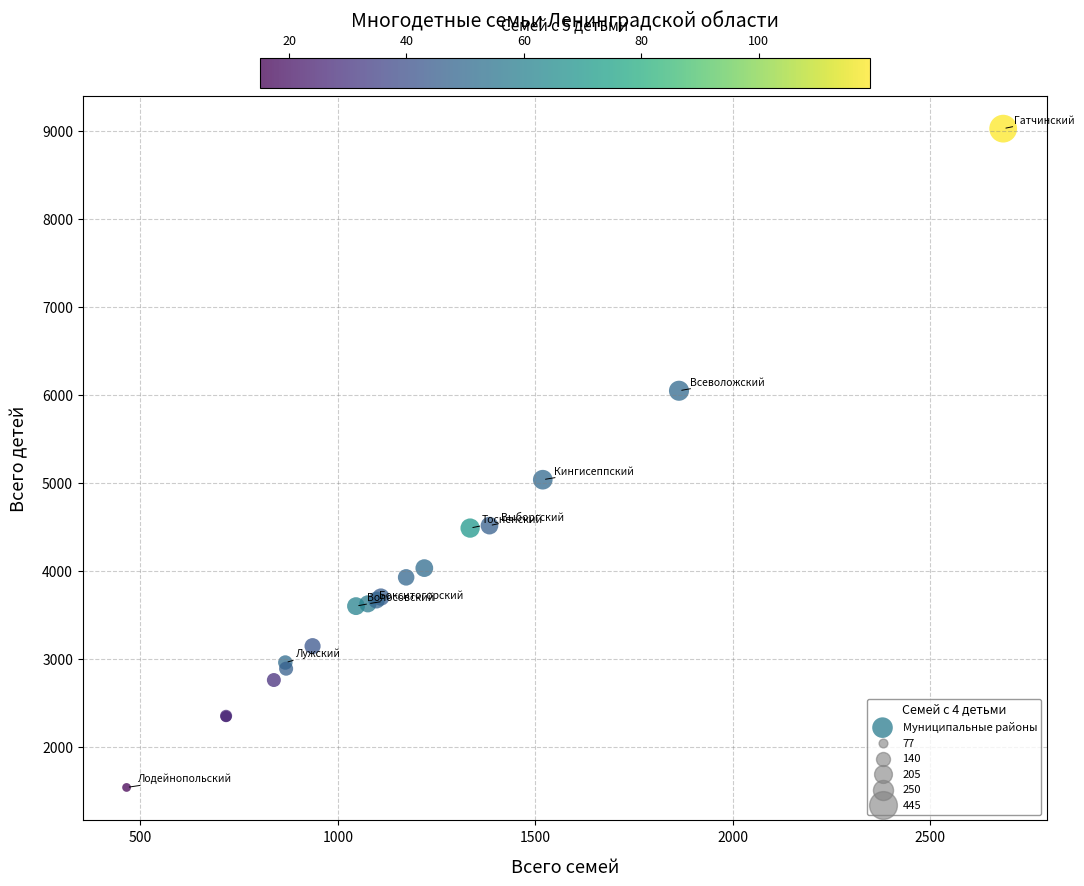

What Y value in the scatter plot is closest to 5284?

5038